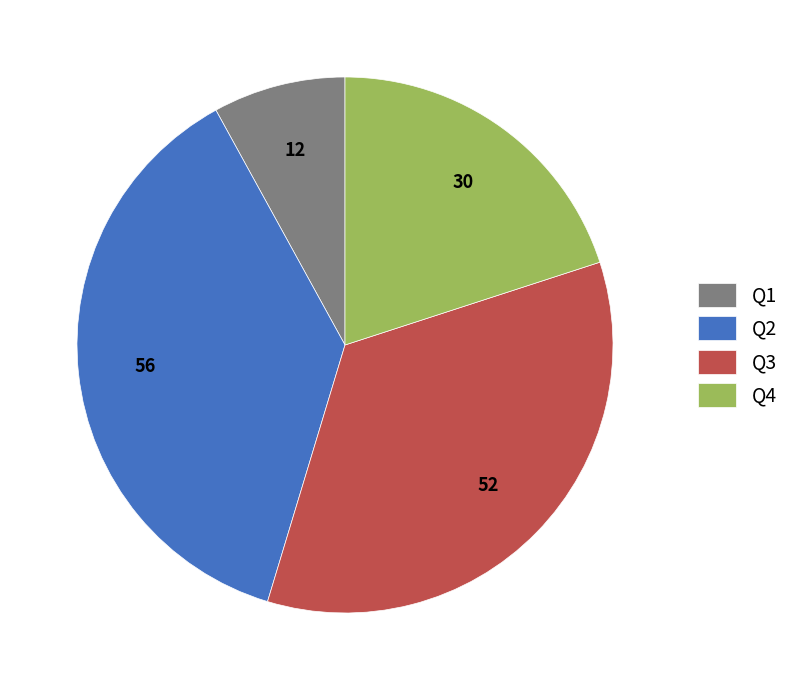

Is the sum of Q3 and Q1 greater than half?

No